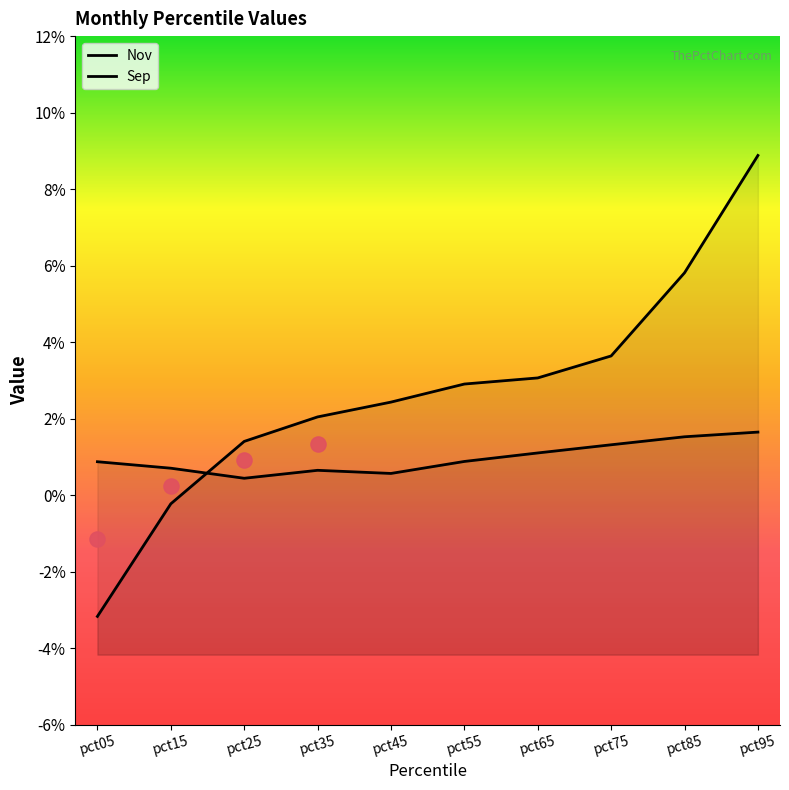

At which category is the sum across all series the highest?

pct95